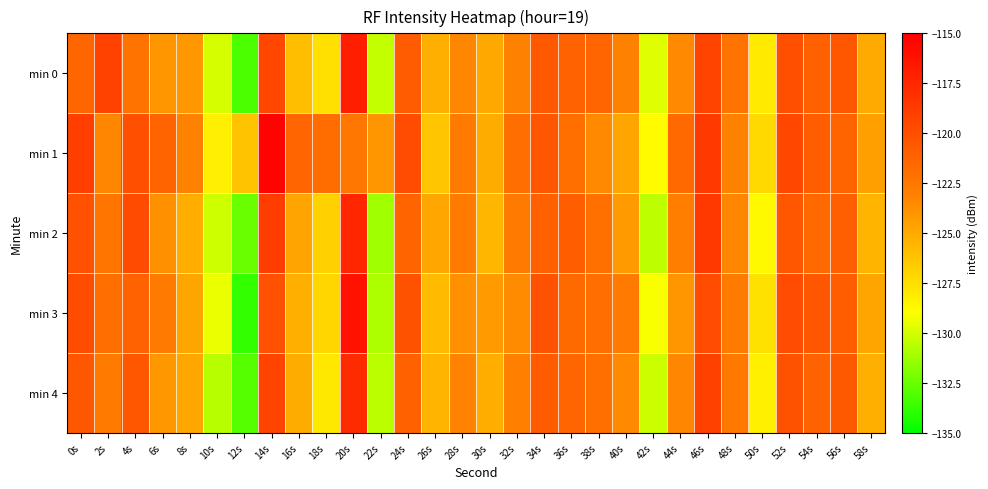

What is the spread (max minus min) of values at 4s?

2.6